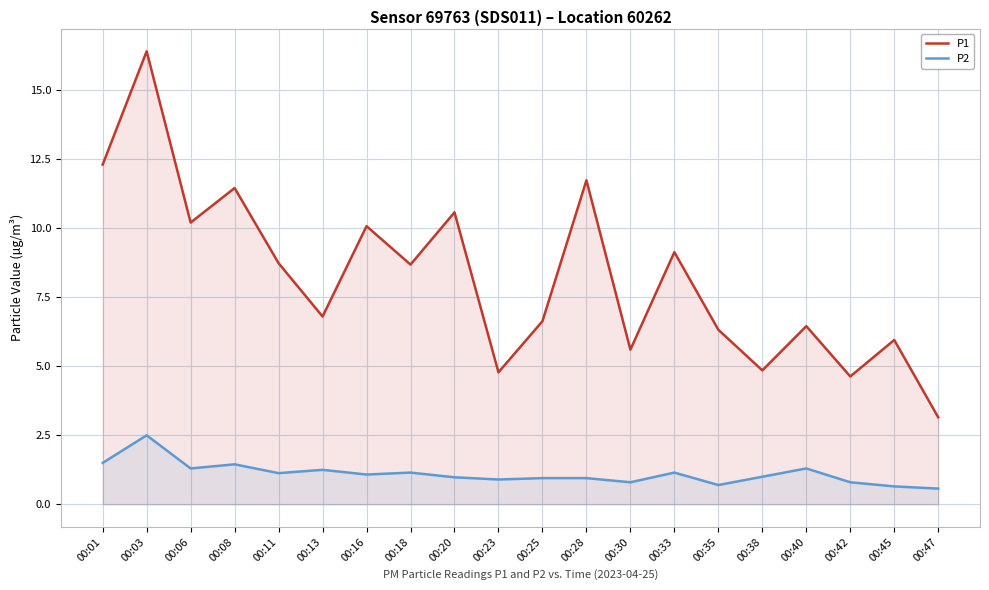

Does the chart display data point markers on the line(s)?

No